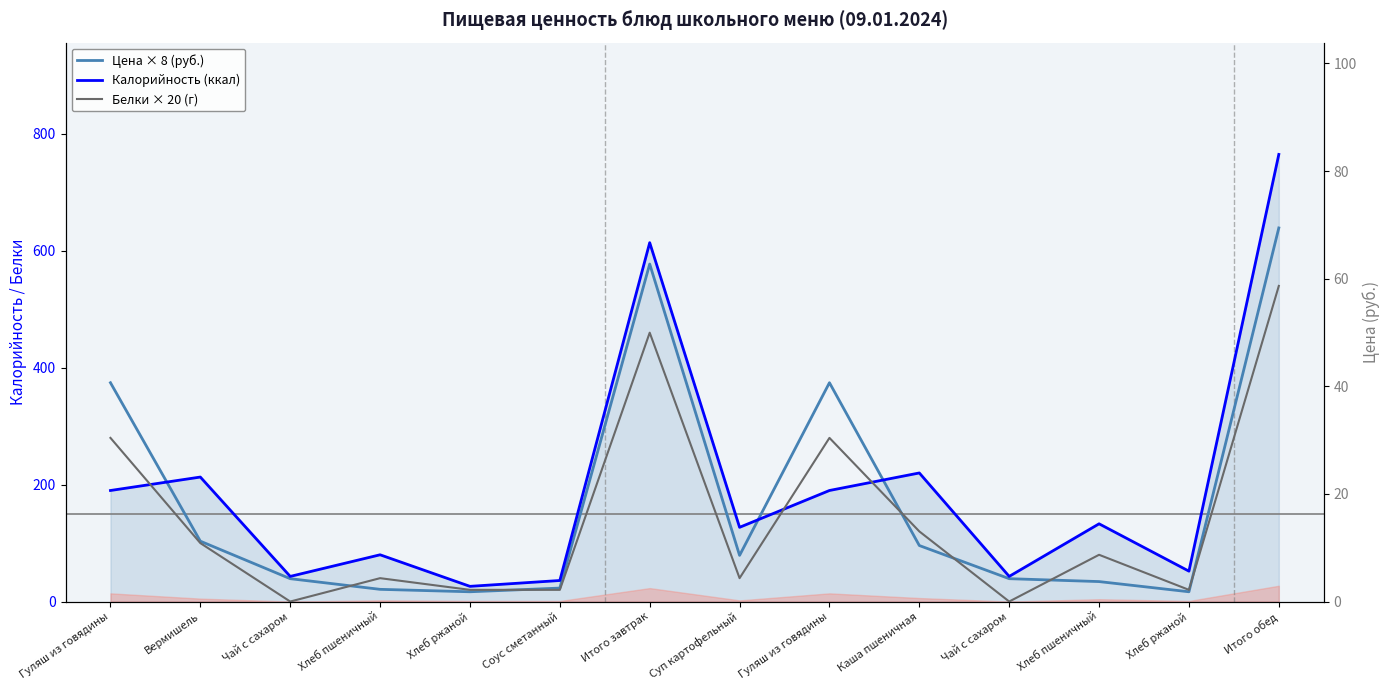

How many intersections are there between Белки × 20 (г) and Калорийность (ккал)?

3